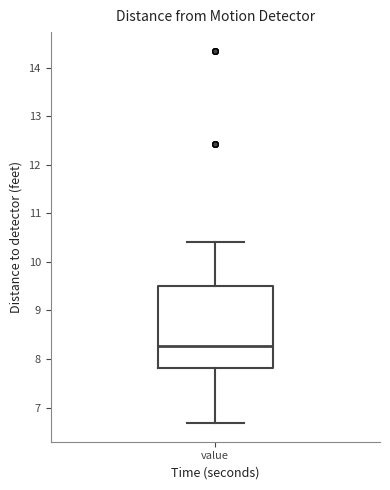

Transcribe this box plot: give where the median line is, the range the box spans, and where the two whiskers end, as read against the y-axis. The values are not printed on the chart, so give them approximately, as read against the axis.

median 8.3, box 7.8 to 9.5, whiskers 6.7 to 10.4